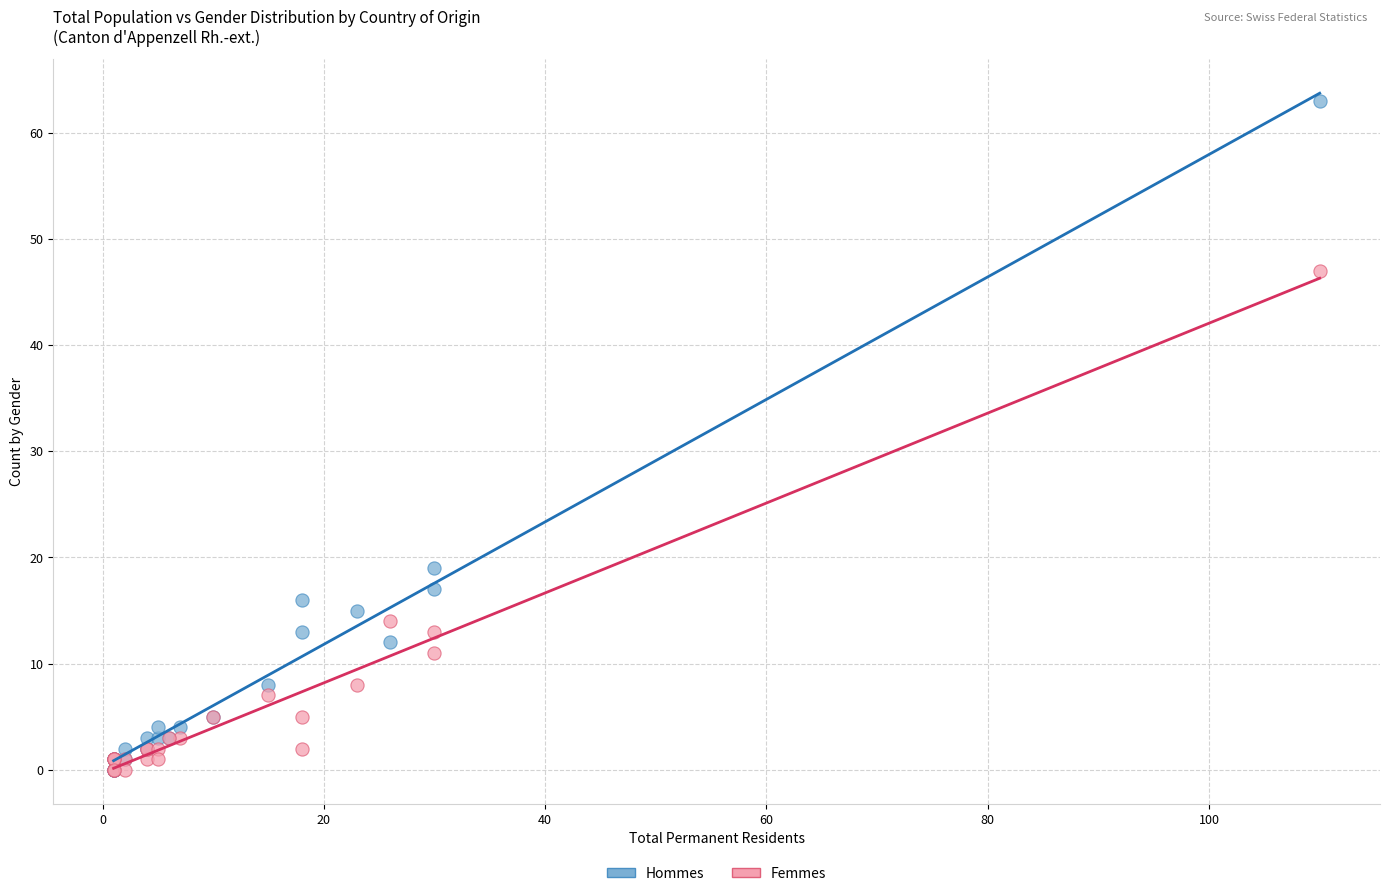

In the Hommes series, what Y value is closest to 31?

19